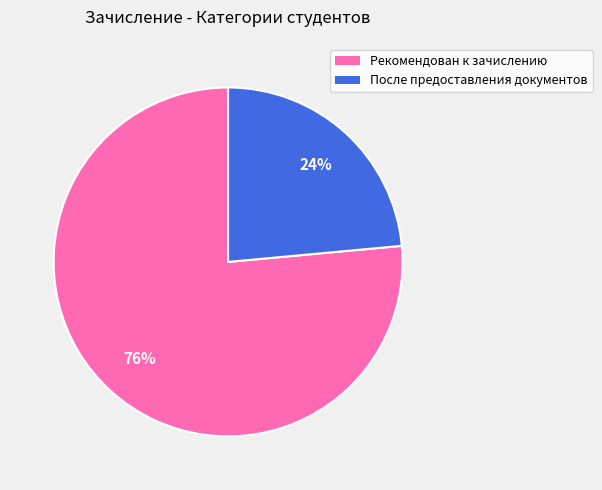

To the nearest percent, what is the average slice percentage?

50%